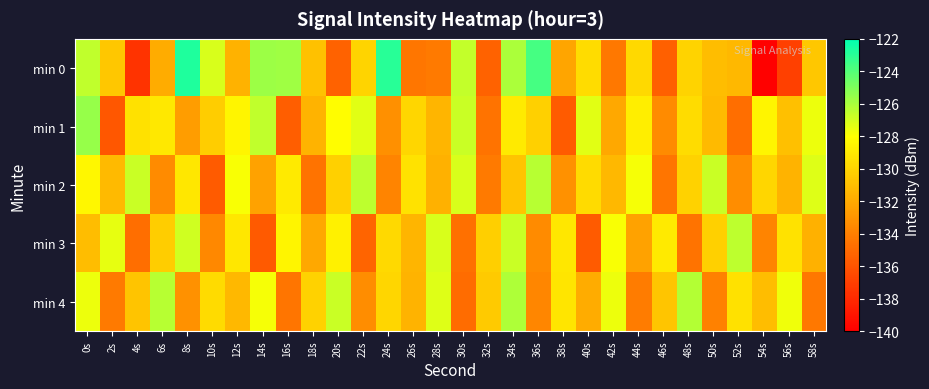

Which series changed the most between 24s and 48s?

min 0